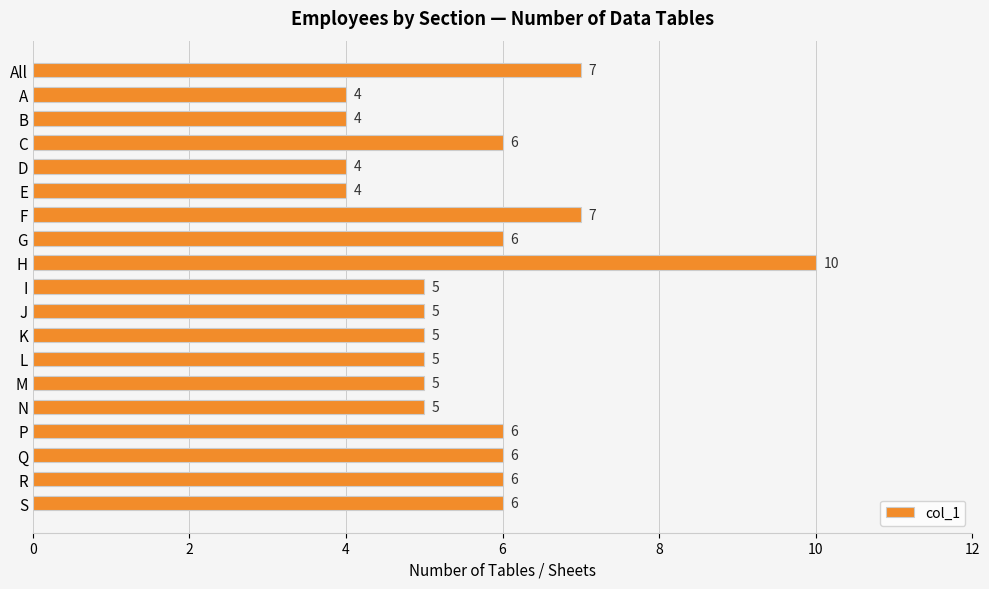

What is the label of the 13th bar from the top?

L